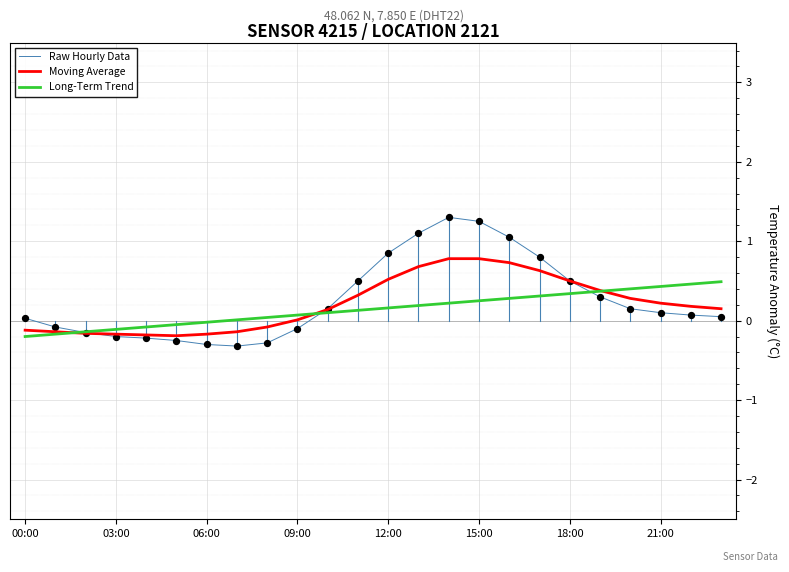

List the series in order of their peak value, highest first.

Raw Hourly Data, Moving Average, Long-Term Trend